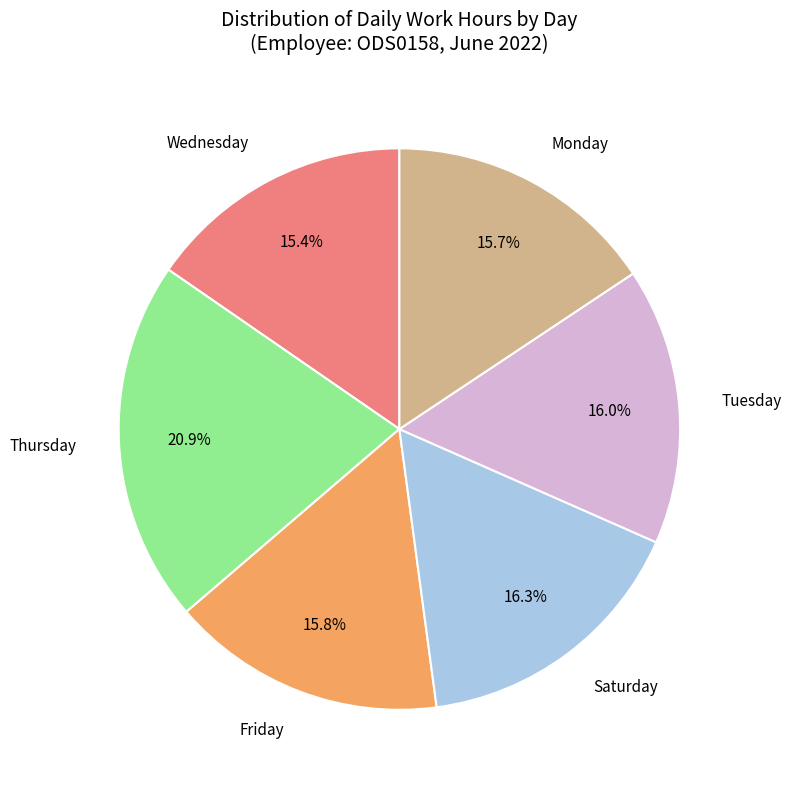

Is there a majority slice in this chart?

No